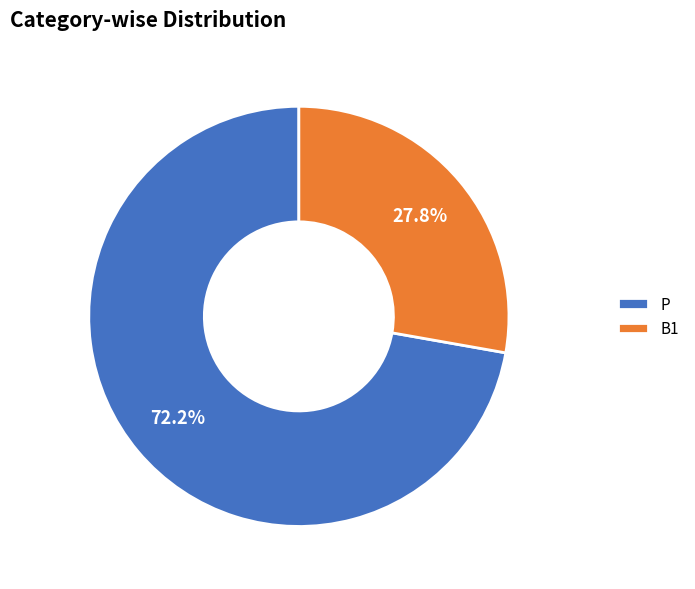

To the nearest percent, what portion does B1 represent?

28%